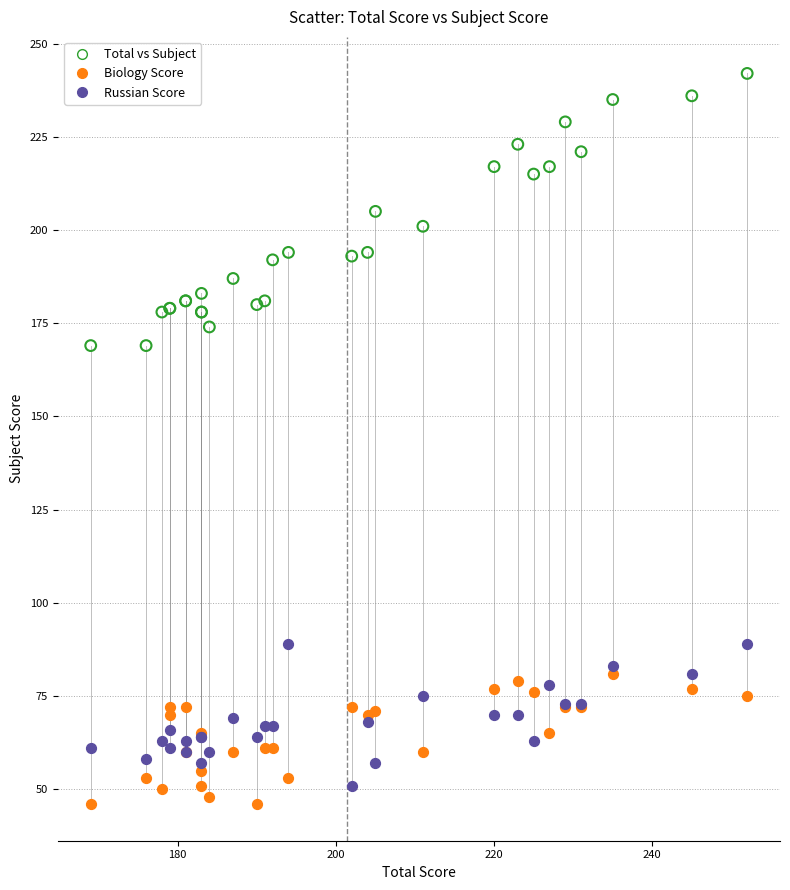

What are all the series names shown in the legend?

Total vs Subject, Biology Score, Russian Score